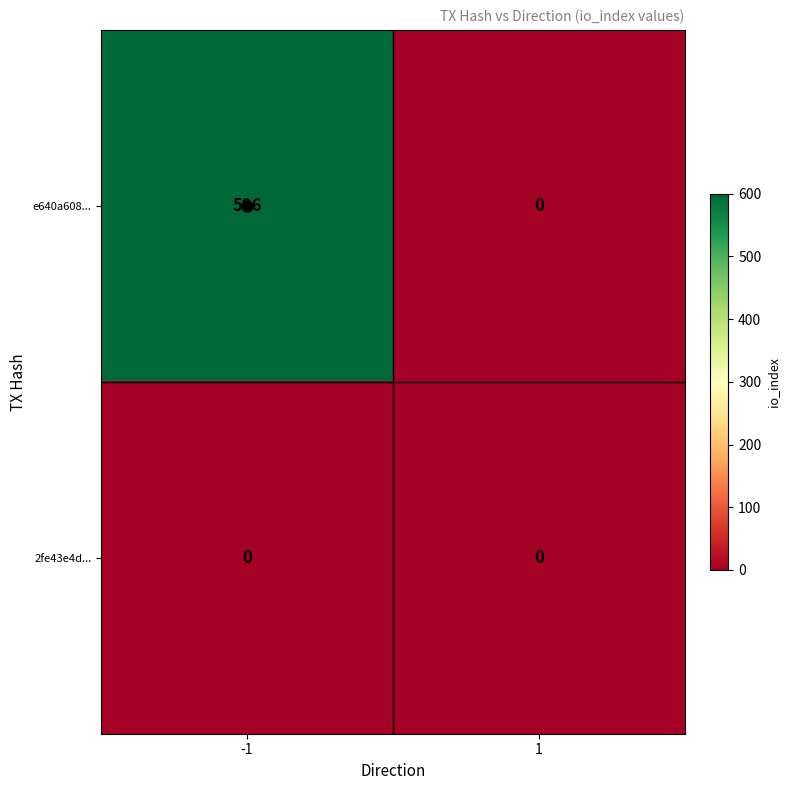

The e640a608... series shows 897 at -1. True or false?

False